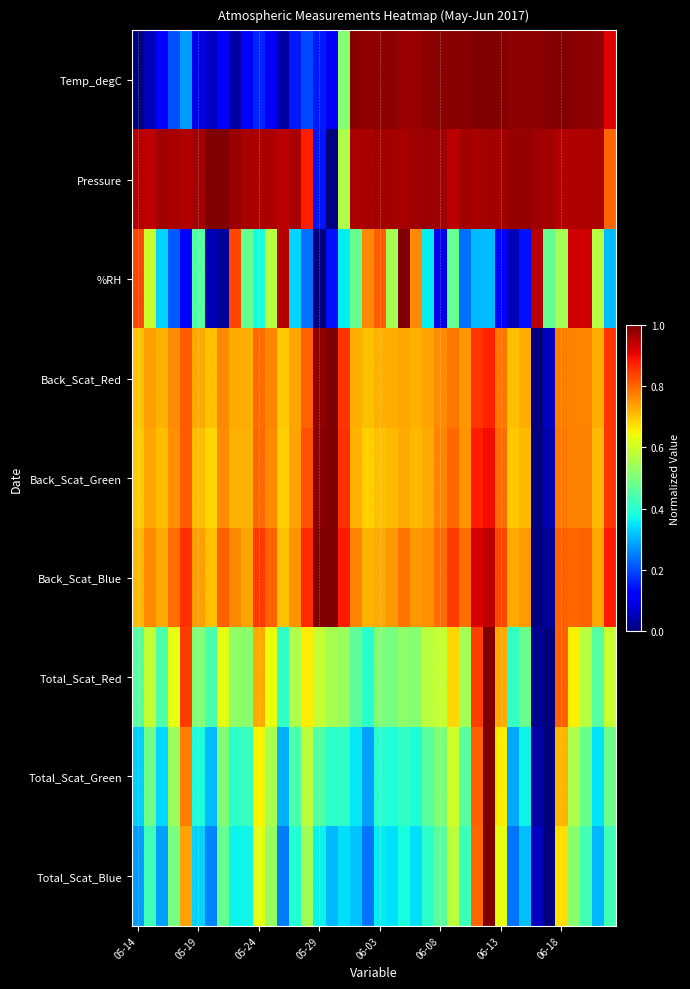

Which series has the widest spread of values?

Temp_degC